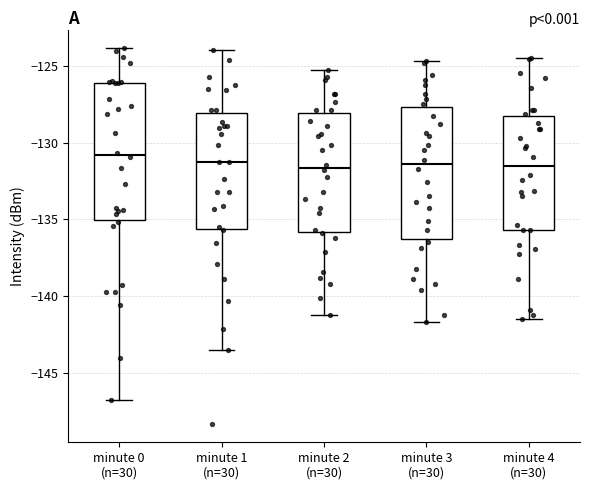

Reading left to right, transcribe this box plot: for each box, give where its median line is, the range the box spans, and where its two whiskers end, as read against the y-axis. The values are not printed on the chart, so give them approximately, as read against the axis.

minute 0 (n=30): median -131.0, box -135.0 to -126.0, whiskers -146.5 to -124.0
minute 1 (n=30): median -131.0, box -135.5 to -128.0, whiskers -143.5 to -124.0
minute 2 (n=30): median -131.5, box -136.0 to -128.0, whiskers -141.0 to -125.0
minute 3 (n=30): median -131.5, box -136.5 to -127.5, whiskers -141.5 to -124.5
minute 4 (n=30): median -131.5, box -135.5 to -128.5, whiskers -141.5 to -124.5